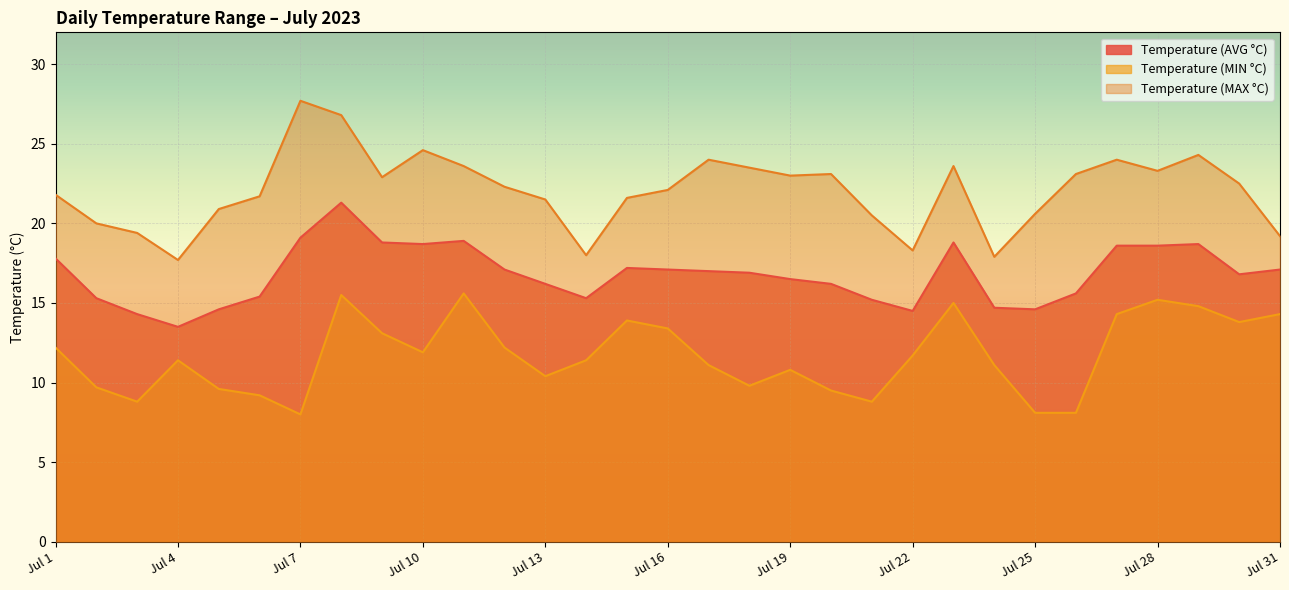

At which category does Temperature (MIN °C) reach its first local peak?

Jul 4